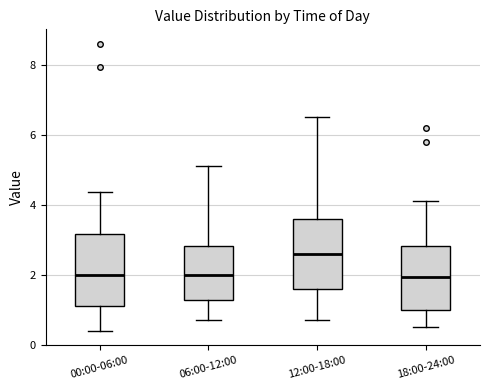

Reading left to right, transcribe this box plot: for each box, give where its median line is, the range the box spans, and where its two whiskers end, as read against the y-axis. The values are not printed on the chart, so give them approximately, as read against the axis.

00:00-06:00: median 2.0, box 1.2 to 3.2, whiskers 0.4 to 4.4
06:00-12:00: median 2.0, box 1.2 to 2.8, whiskers 0.8 to 5.2
12:00-18:00: median 2.6, box 1.6 to 3.6, whiskers 0.8 to 6.6
18:00-24:00: median 2.0, box 1.0 to 2.8, whiskers 0.6 to 4.2